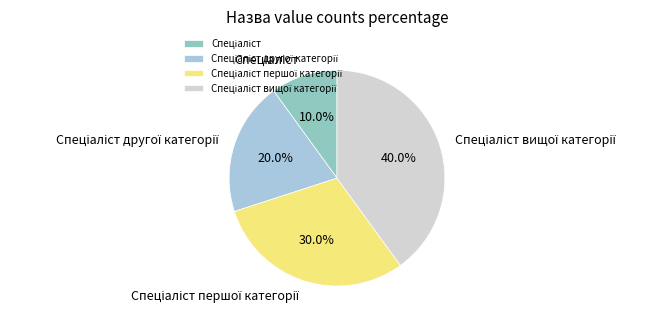

To the nearest percent, what is the average slice percentage?

25%